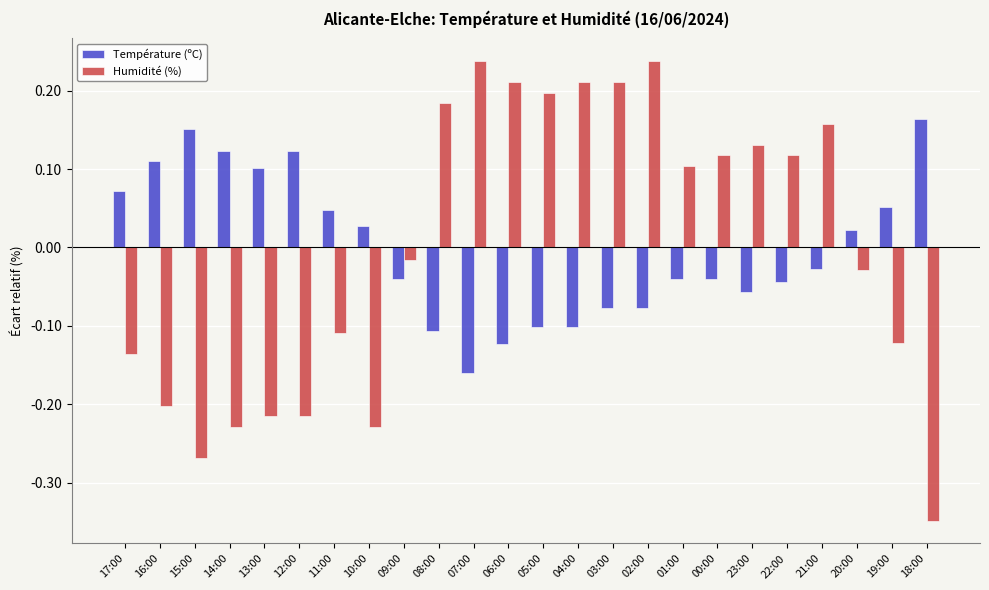

Is the value of Humidité (%) at 11:00 greater than the value of Température (ºC) at 06:00?

Yes